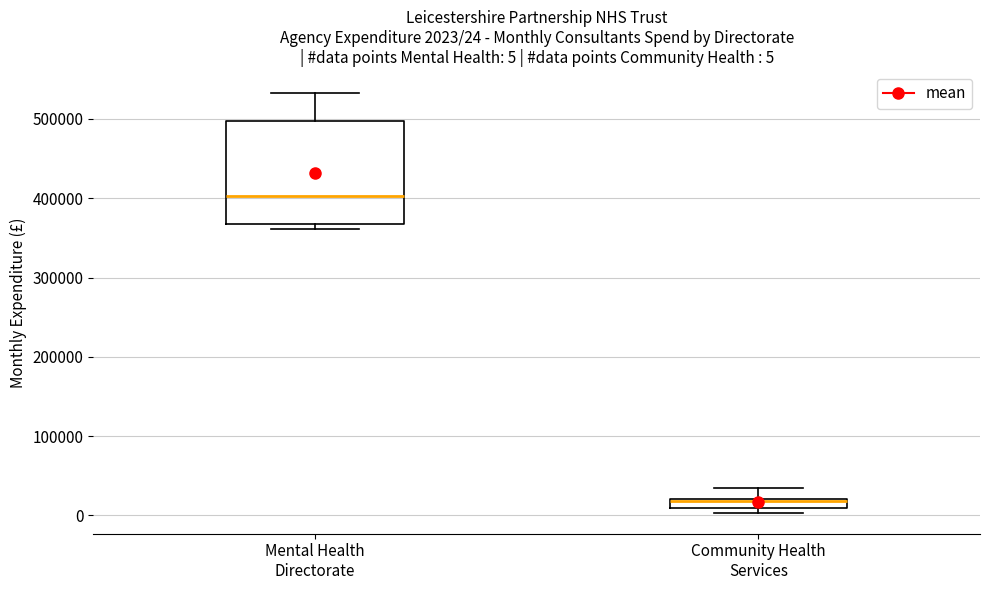

Which box is the tallest, from its lower edge to its upper edge?

Mental Health Directorate